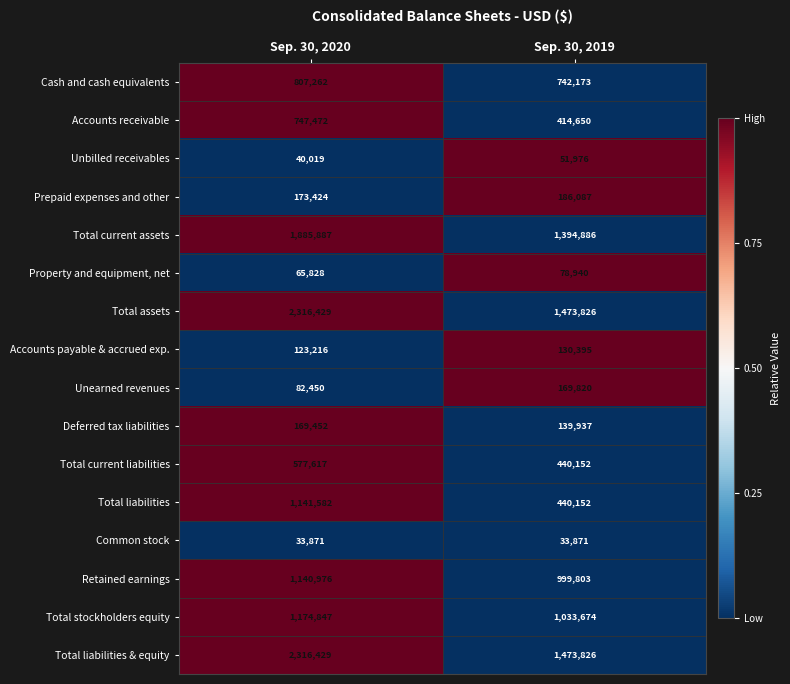

At which category does the chart reach its peak across all series?

Sep. 30, 2020